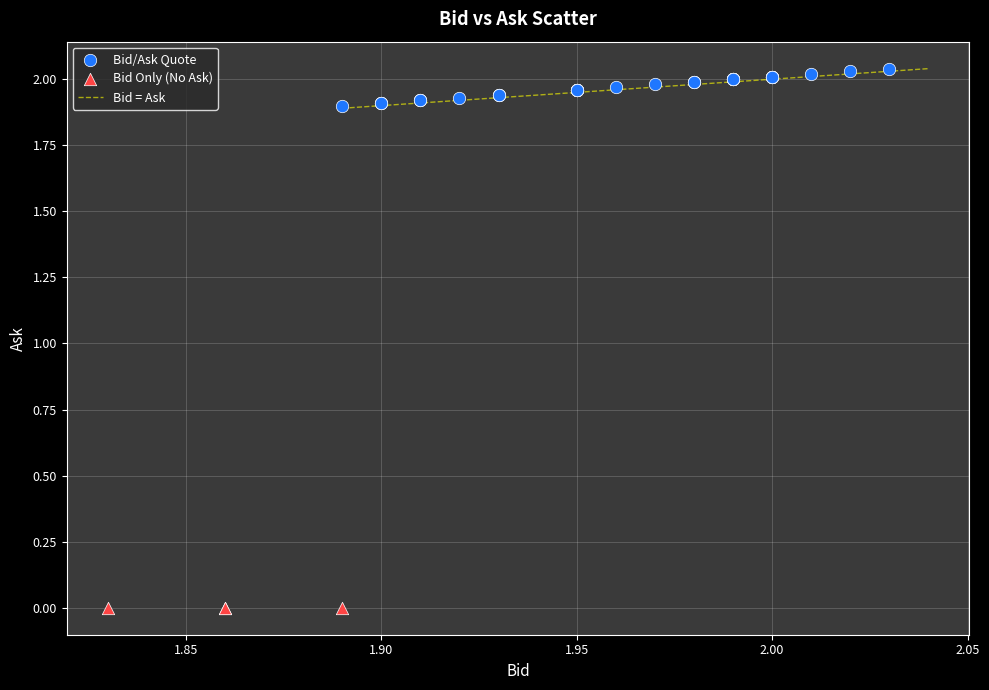

Which series reaches the maximum Y coordinate?

Bid/Ask Quote